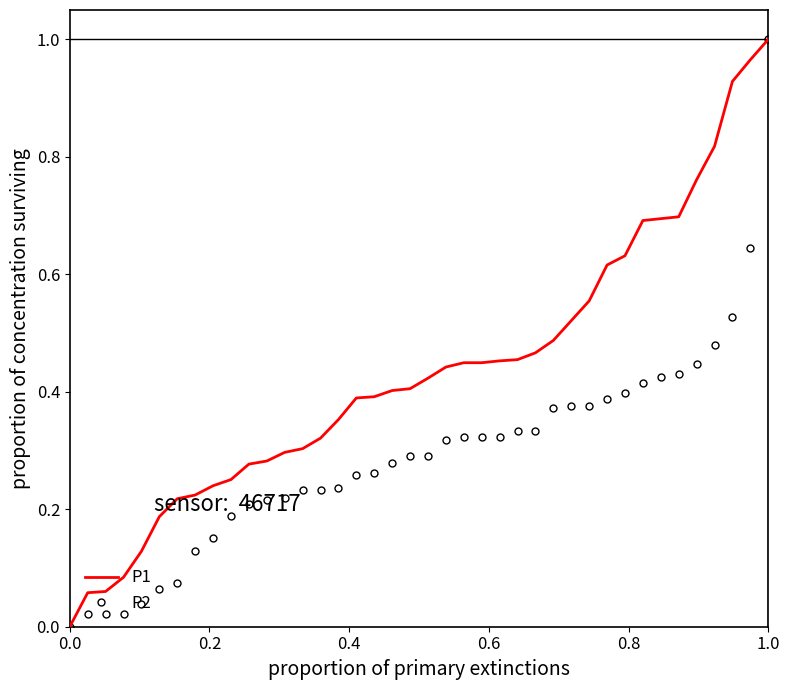

Which series has the largest total across all categories?

P1